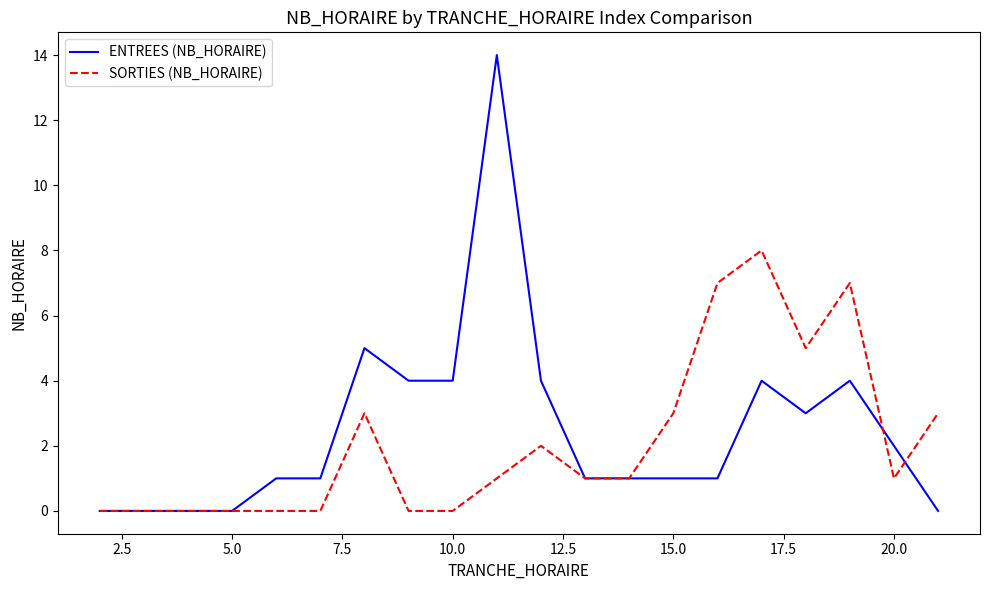

Count the number of categories in the chart.

20